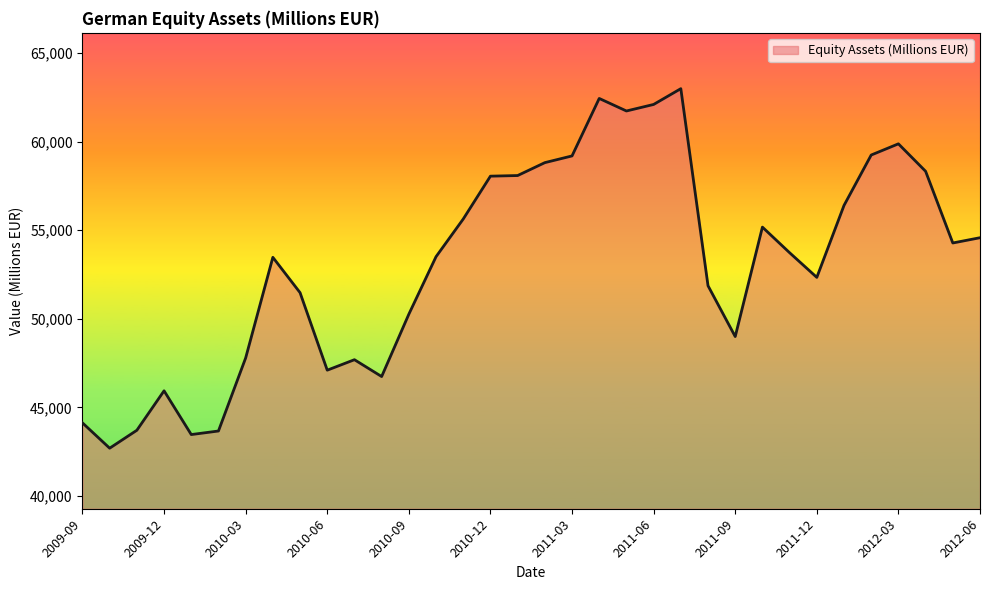

What is the greatest value displayed?

62988